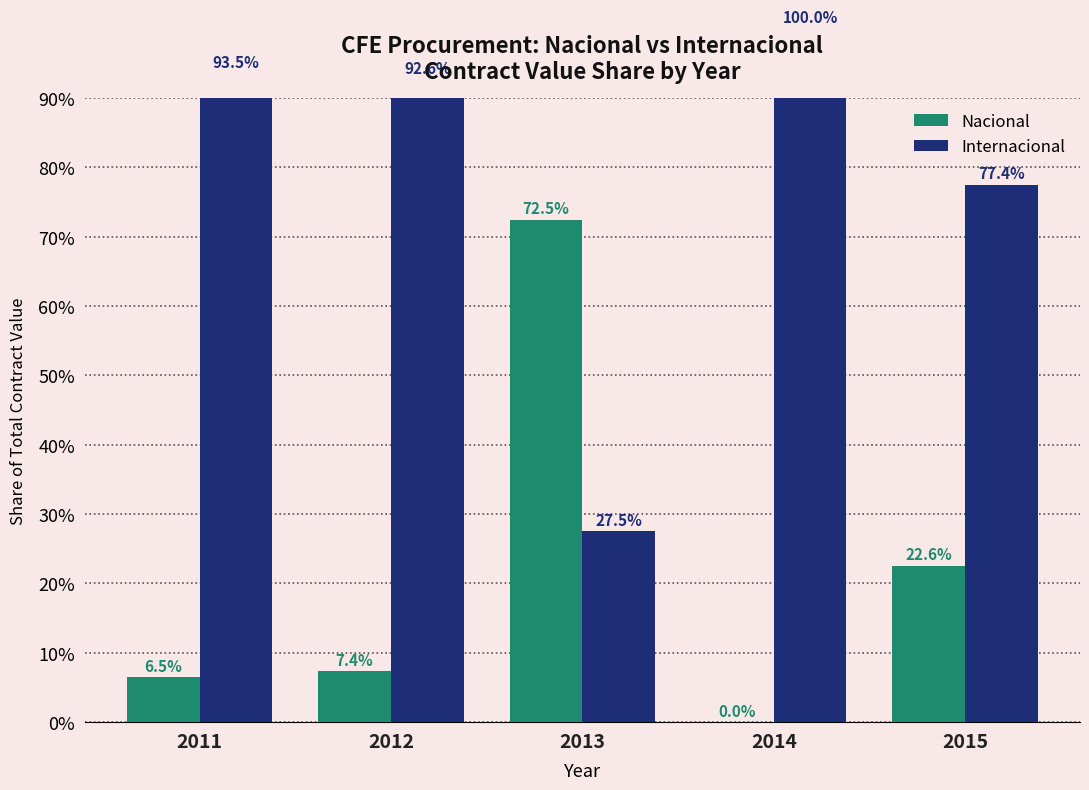

Rank the series by their average value, from highest to lowest.

Internacional, Nacional